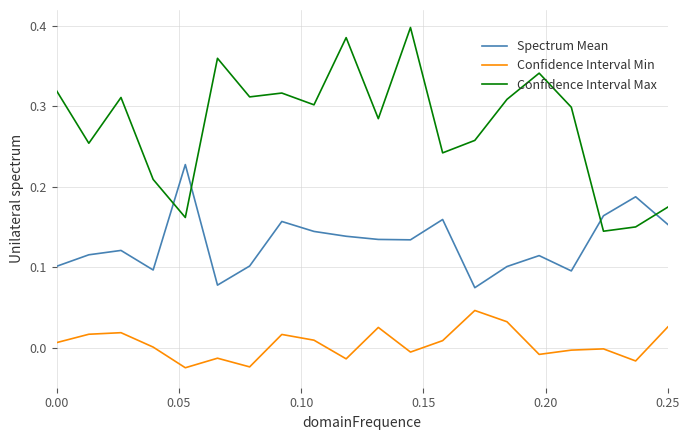

List the series in order of their overall mean, lowest first.

Confidence Interval Min, Spectrum Mean, Confidence Interval Max